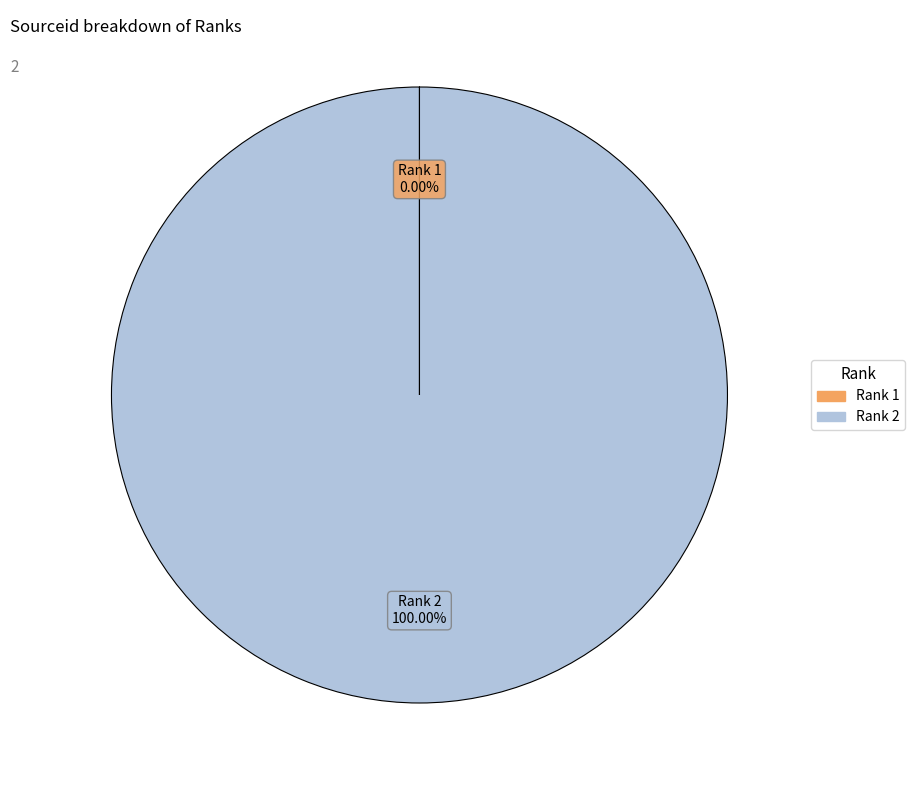

What is the largest slice in the pie chart?

Rank 2